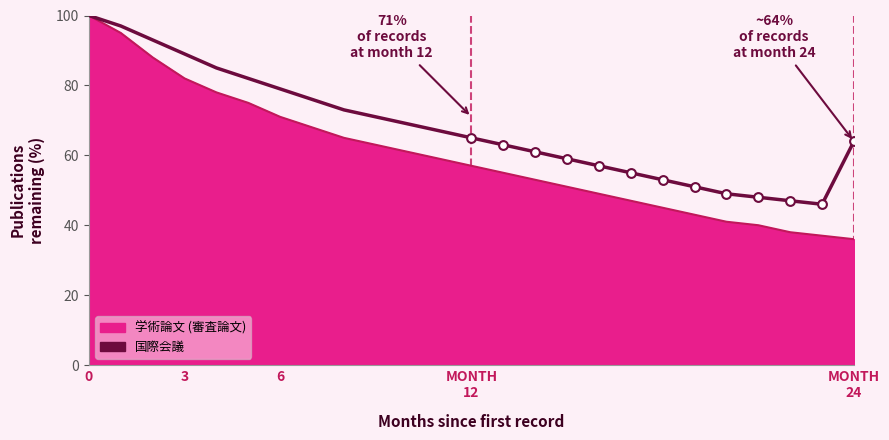

At how many categories does at least one series exceed 91?

3